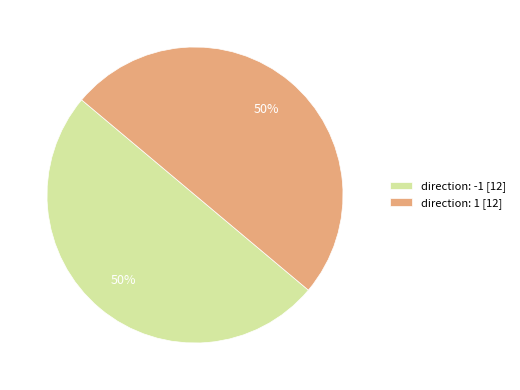

To the nearest percent, what is the difference between the largest and smallest slice percentages?

0%